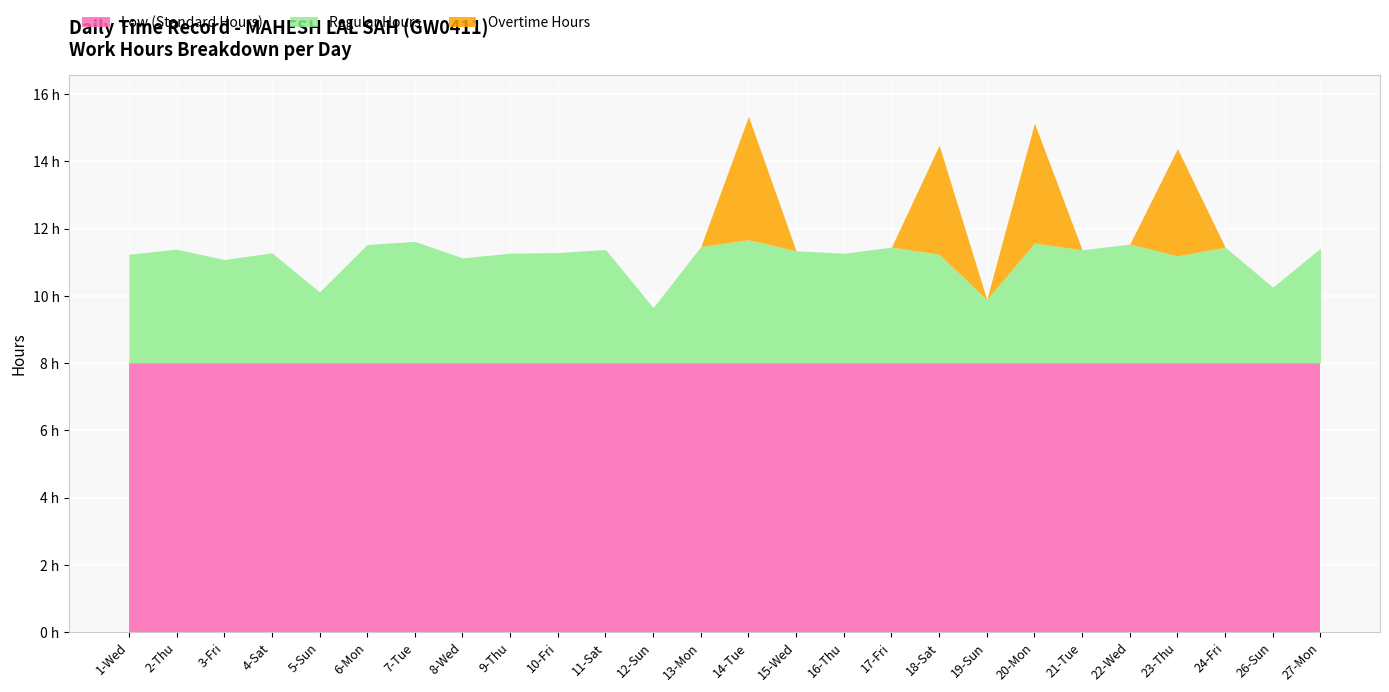

Does the chart display data point markers on the line(s)?

No